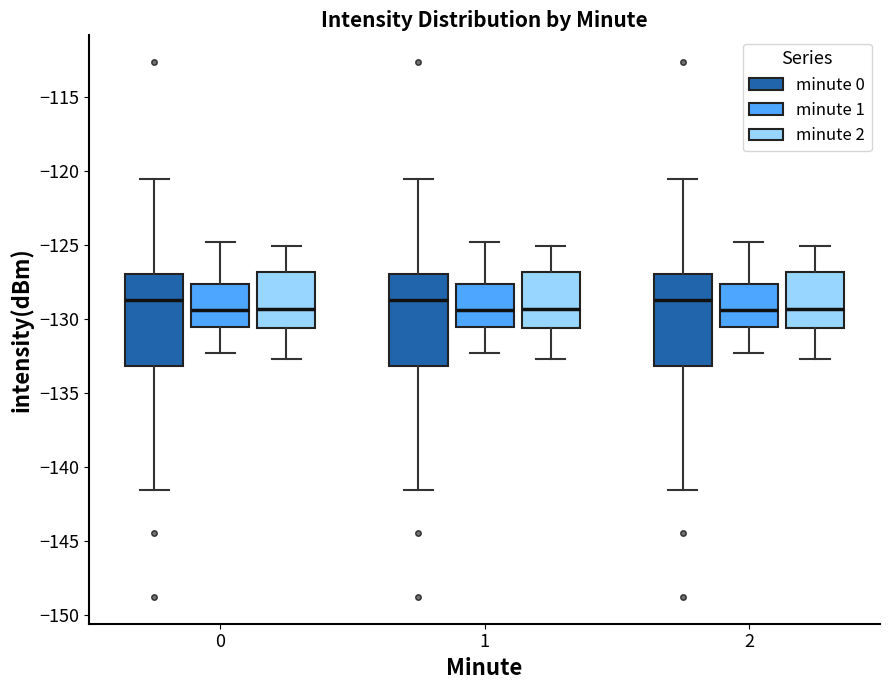

Reading left to right, read every box against the y-axis: the position of its median line, the range the box covers, and the ends of its whiskers. The values are not printed on the chart, so give them approximately, as read against the axis.

0 (minute 0): median -128.5, box -133.0 to -127.0, whiskers -141.5 to -120.5
0 (minute 1): median -129.5, box -130.5 to -127.5, whiskers -132.5 to -125.0
0 (minute 2): median -129.5, box -130.5 to -127.0, whiskers -132.5 to -125.0
1 (minute 0): median -128.5, box -133.0 to -127.0, whiskers -141.5 to -120.5
1 (minute 1): median -129.5, box -130.5 to -127.5, whiskers -132.5 to -125.0
1 (minute 2): median -129.5, box -130.5 to -127.0, whiskers -132.5 to -125.0
2 (minute 0): median -128.5, box -133.0 to -127.0, whiskers -141.5 to -120.5
2 (minute 1): median -129.5, box -130.5 to -127.5, whiskers -132.5 to -125.0
2 (minute 2): median -129.5, box -130.5 to -127.0, whiskers -132.5 to -125.0